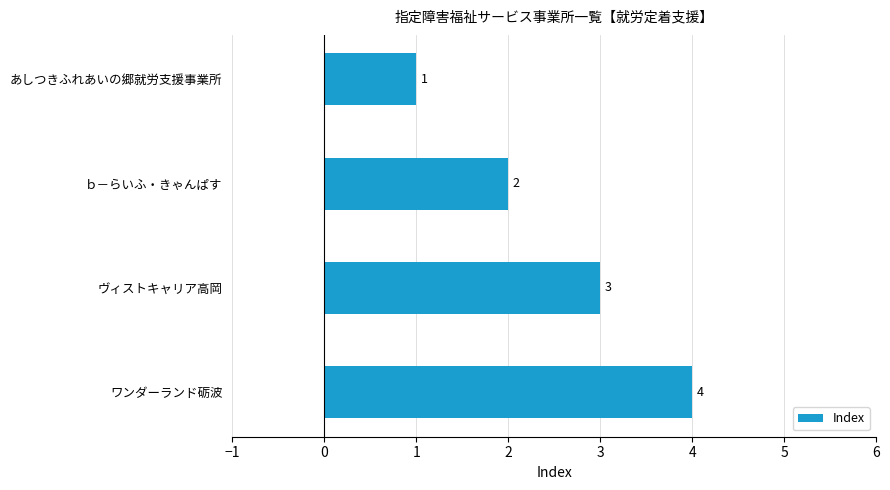

List the labels in order of value, smallest first.

あしつきふれあいの郷就労支援事業所, ｂ－らいふ・きゃんぱす, ヴィストキャリア高岡, ワンダーランド砺波